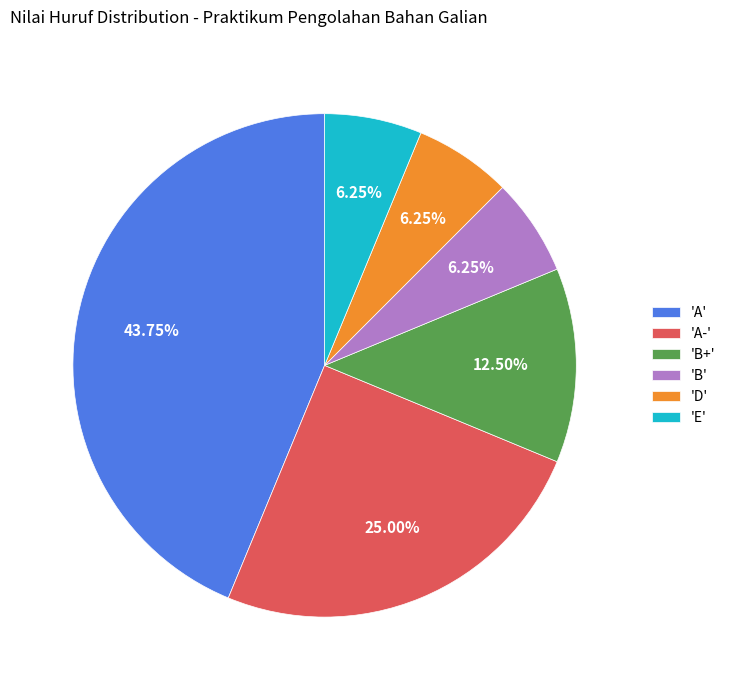

Which category has the biggest portion of the pie?

'A'